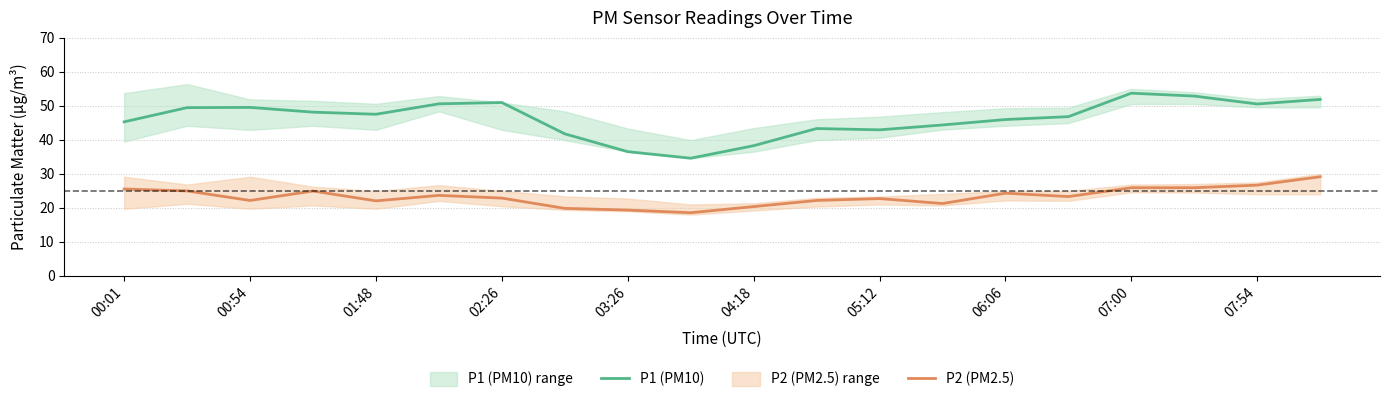

What is the difference between the second highest and minimum values in the P1 (PM10) series?

18.3